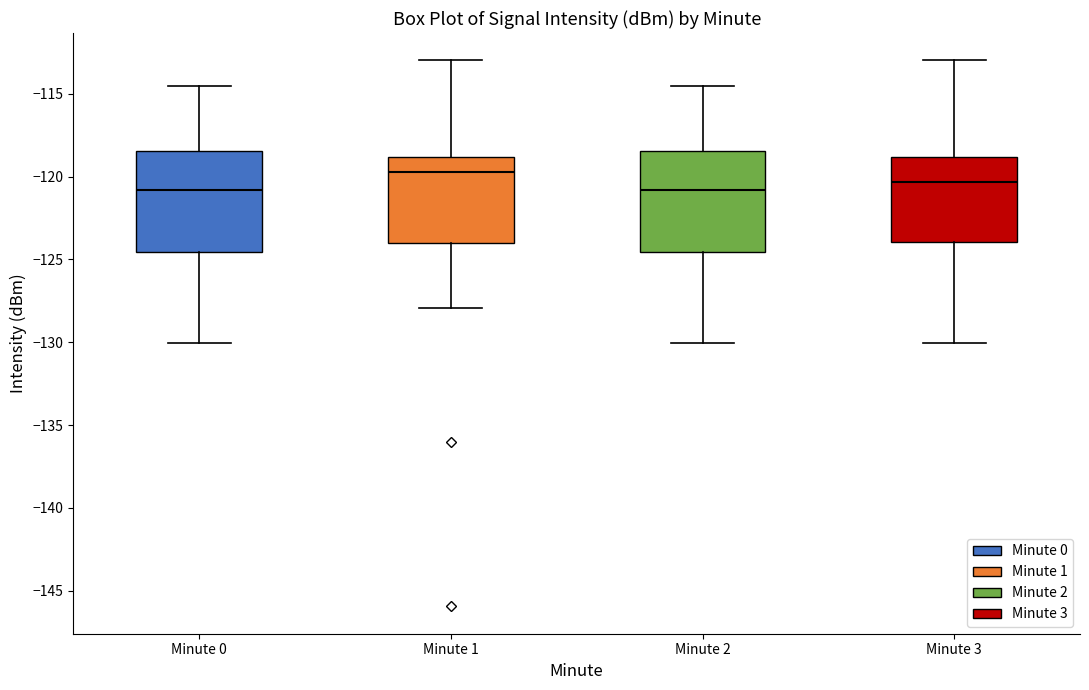

Which box's median line is the highest?

Minute 1